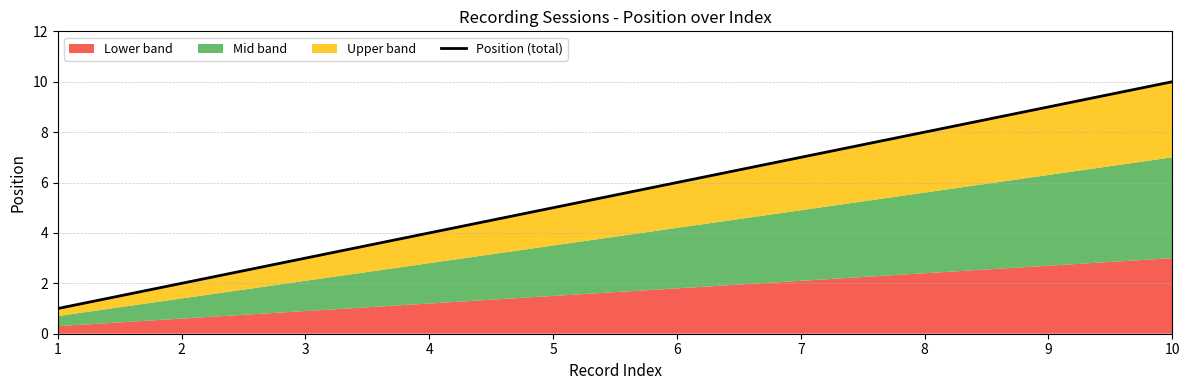

At which category does the chart reach its minimum across all series?

1